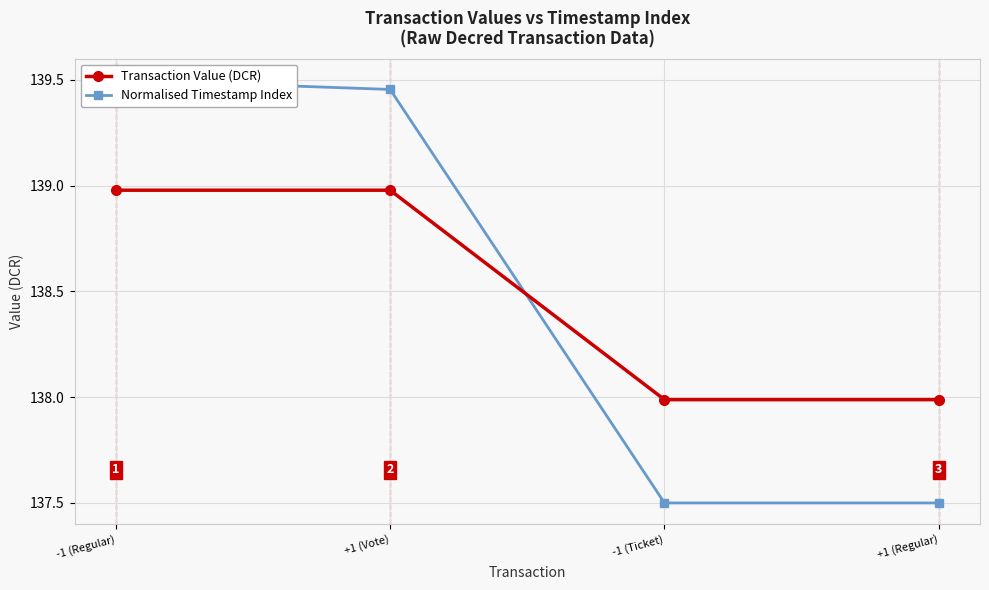

What is the difference between the maximum and minimum values in the Transaction Value (DCR) series?

1.0